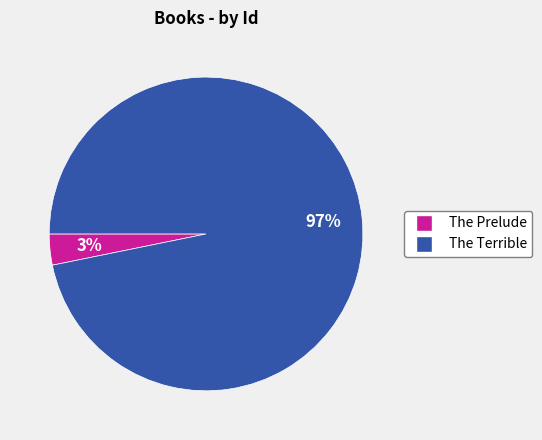

Between The Prelude and The Terrible, which is larger?

The Terrible